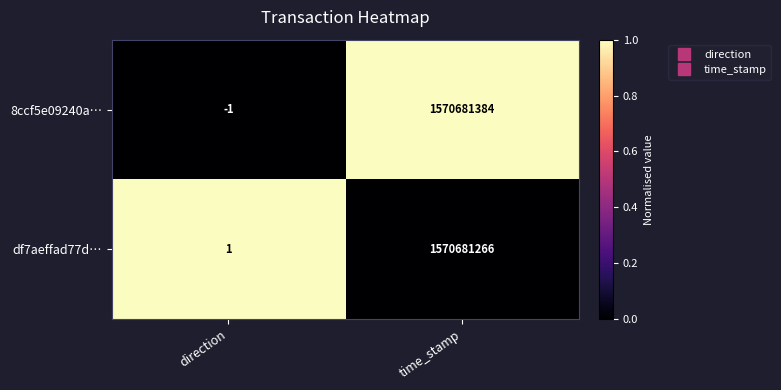

Where is 8ccf5e09240a… nearest to the value 785340691?

direction